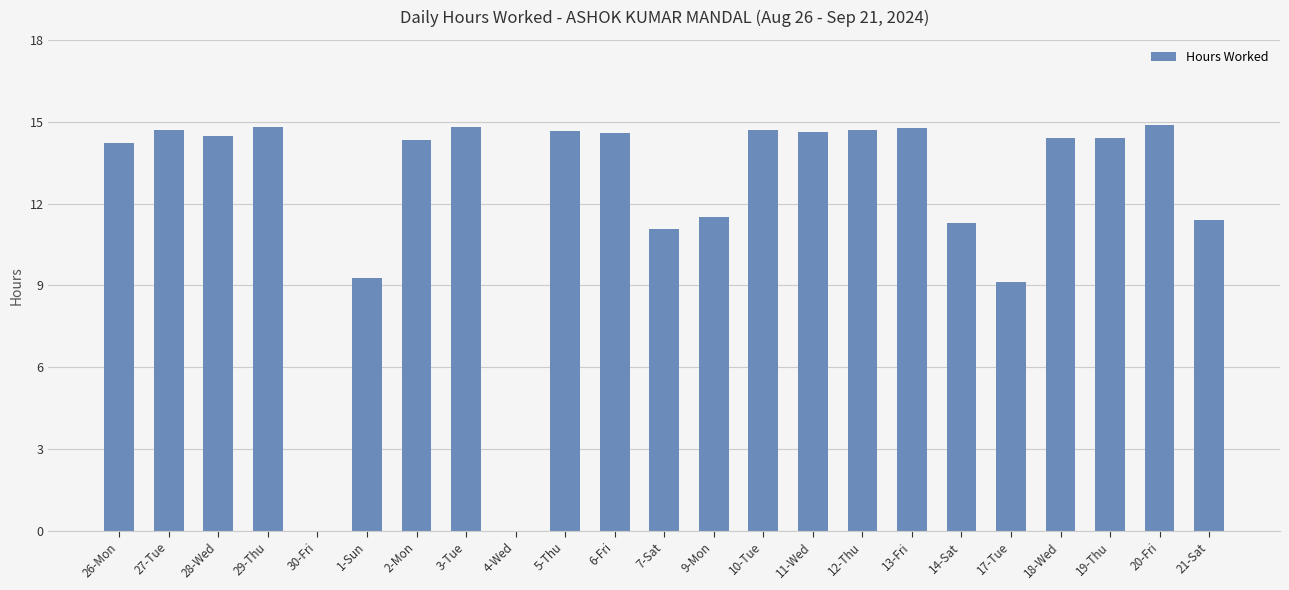

True or false: the data shows 14.3 at 2-Mon.

True